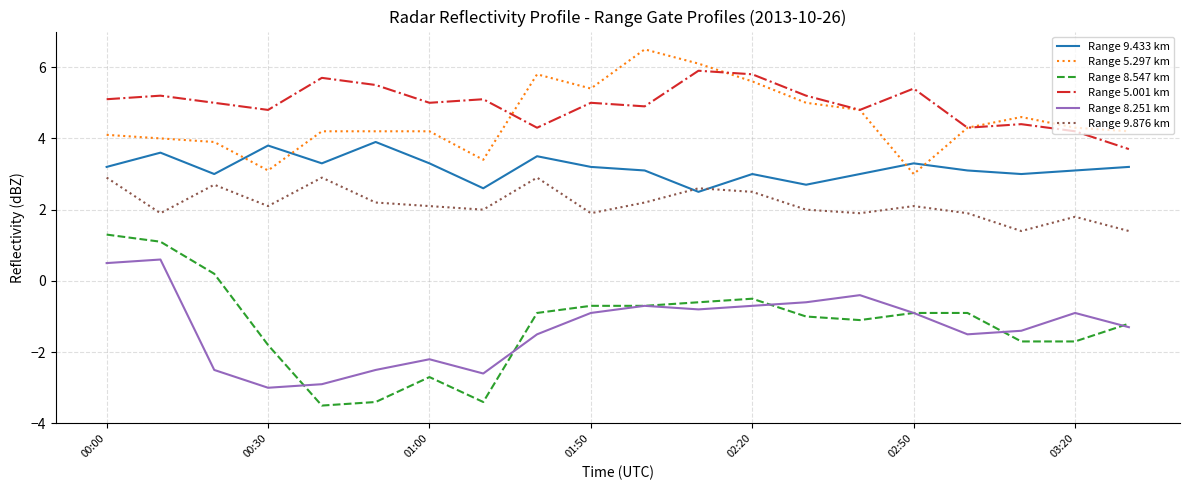

What is the average value of the Range 9.876 km series?

2.2